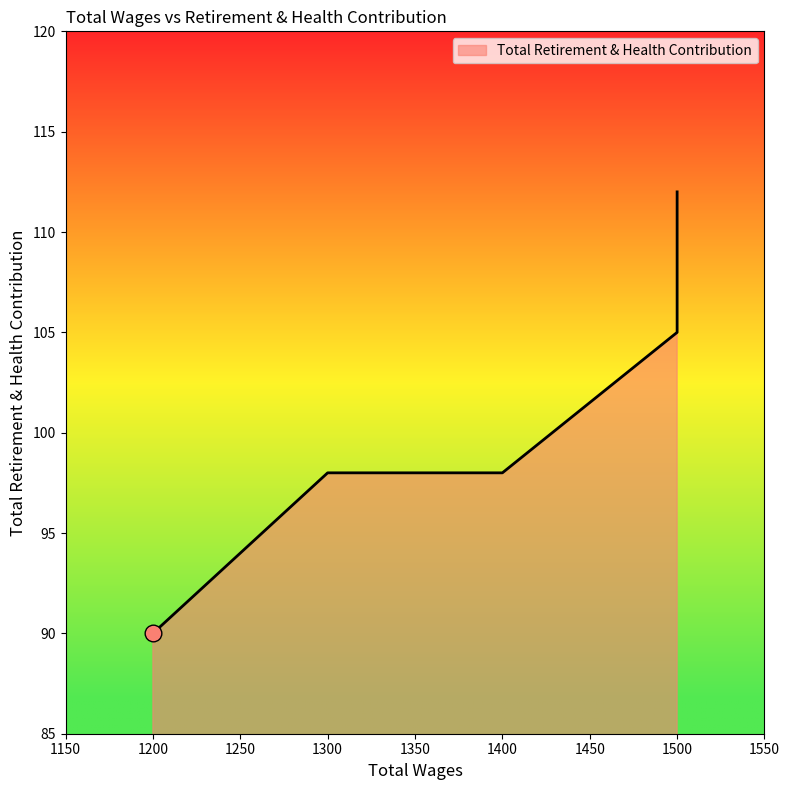

How many values exceed 98?

2